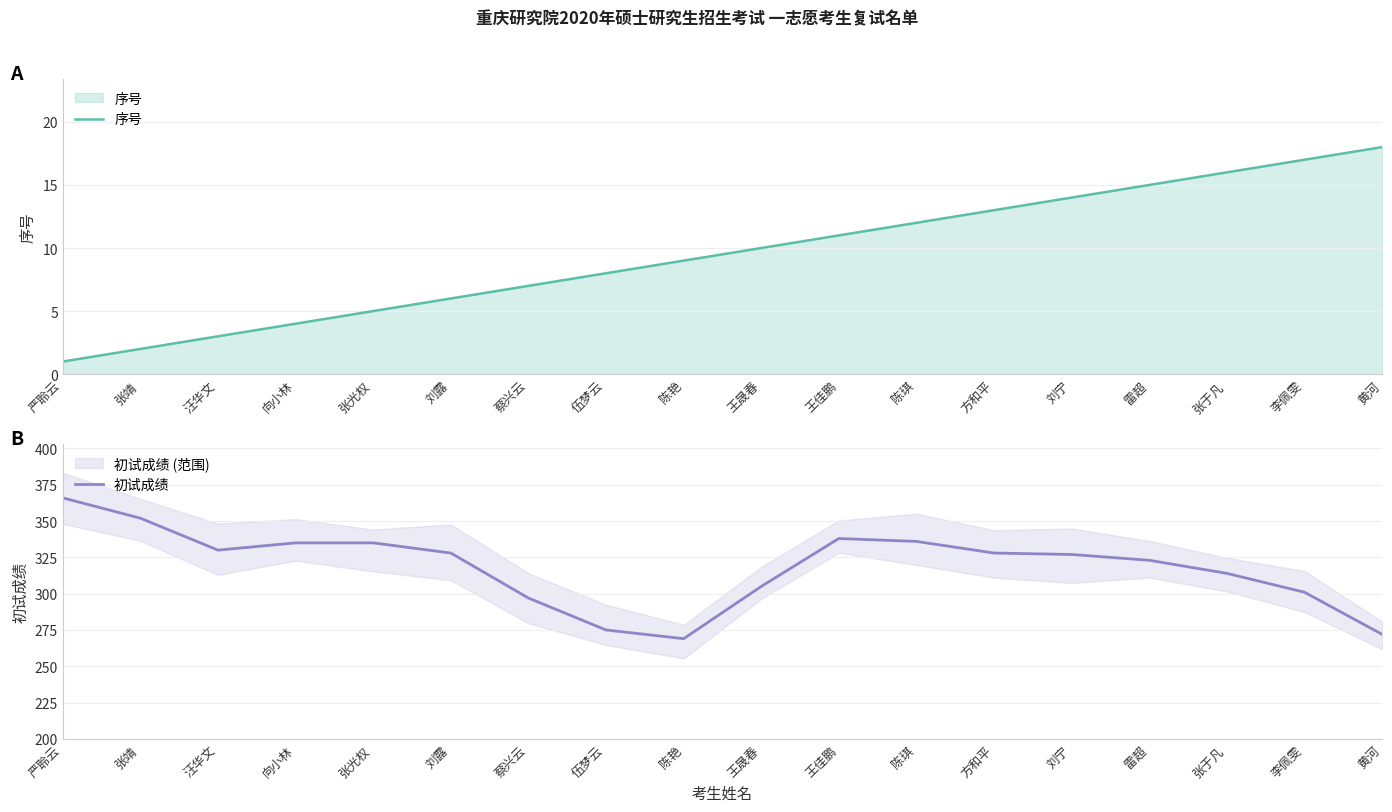

At which category does the chart reach its peak across all series?

严聆云